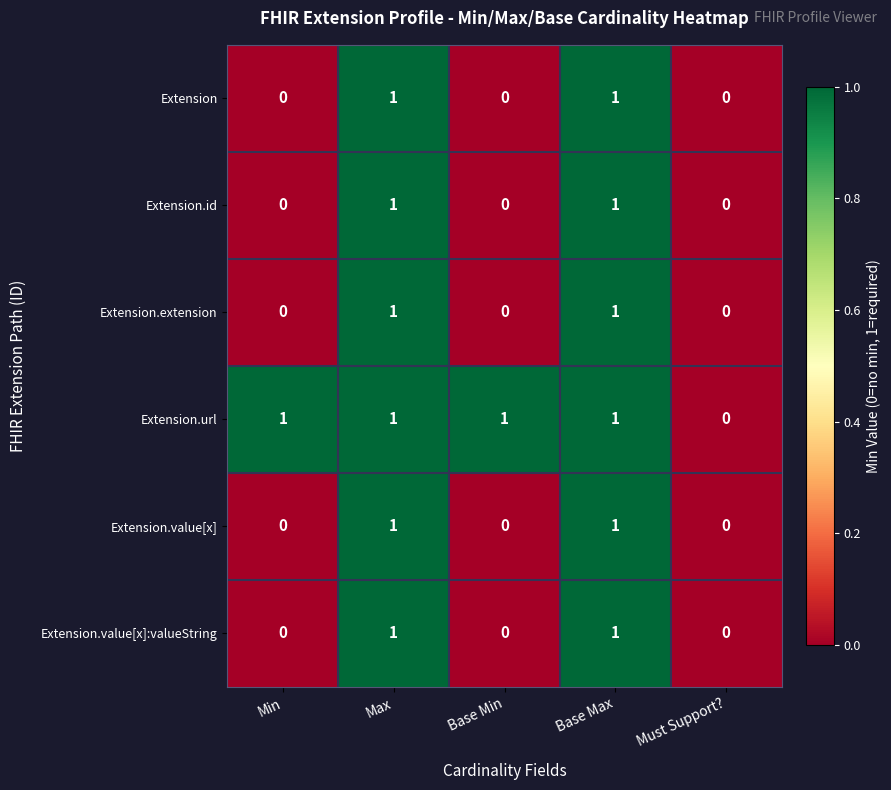

Is it true that Extension.url equals 1 at Base Max?

True